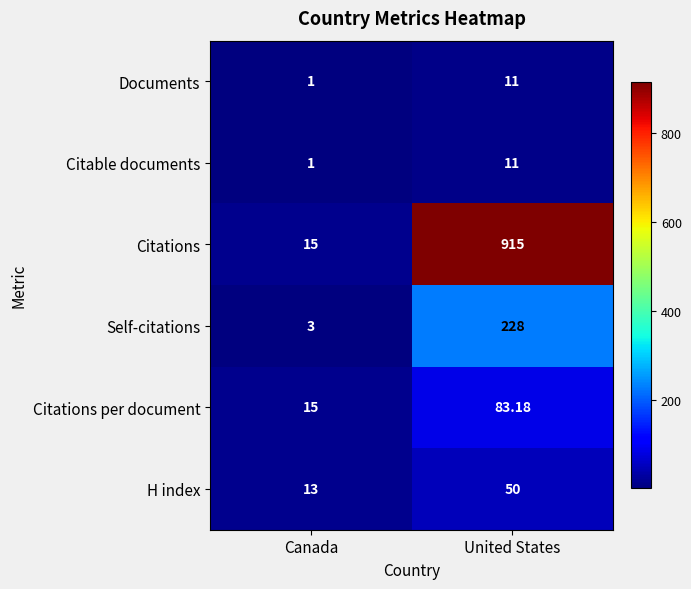

Which series has the widest spread of values?

Citations